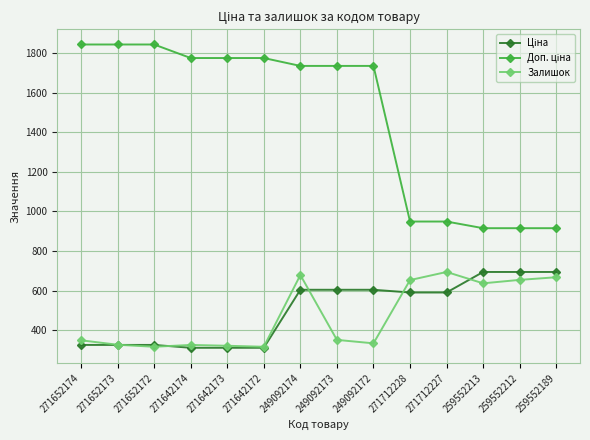

True or false: Залишок has more than 1 points higher than both neighbors.

True